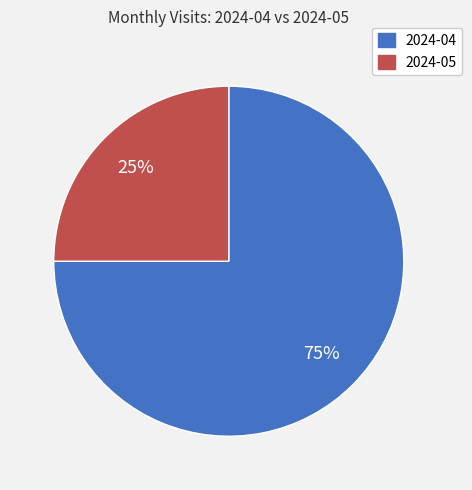

Which slice is the smallest?

2024-05